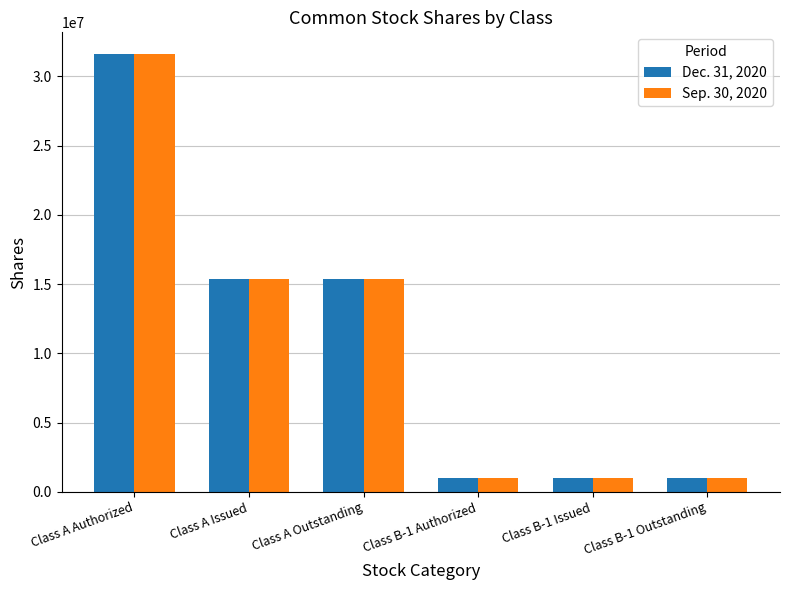

What is the total value across all series at Class A Outstanding?

30791282